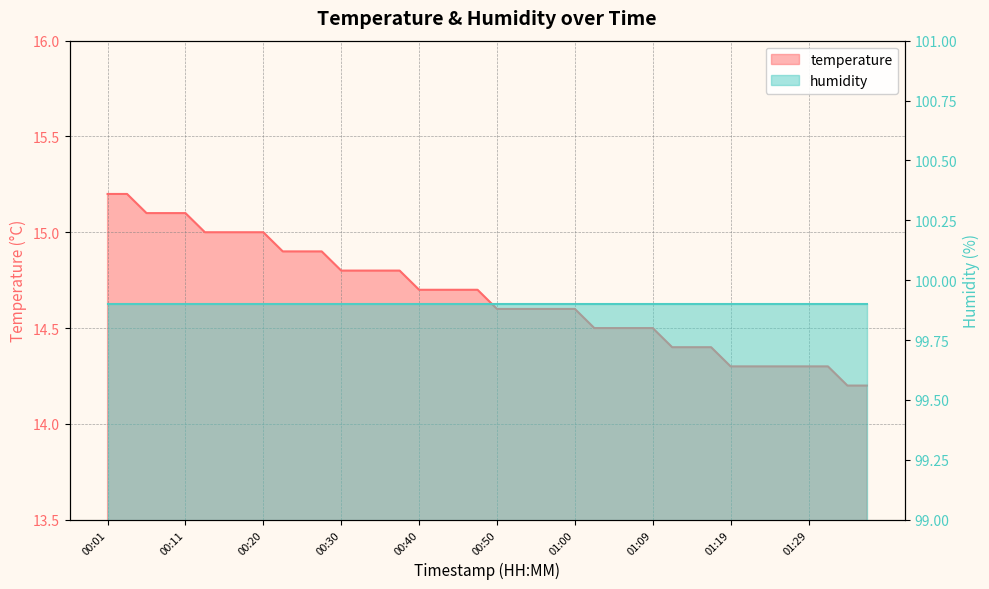

What is the label of the 32nd point from the right?

00:20